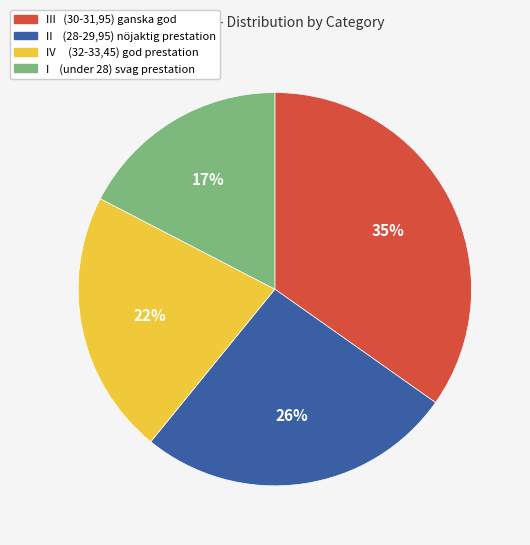

How many slices are in this pie chart?

4